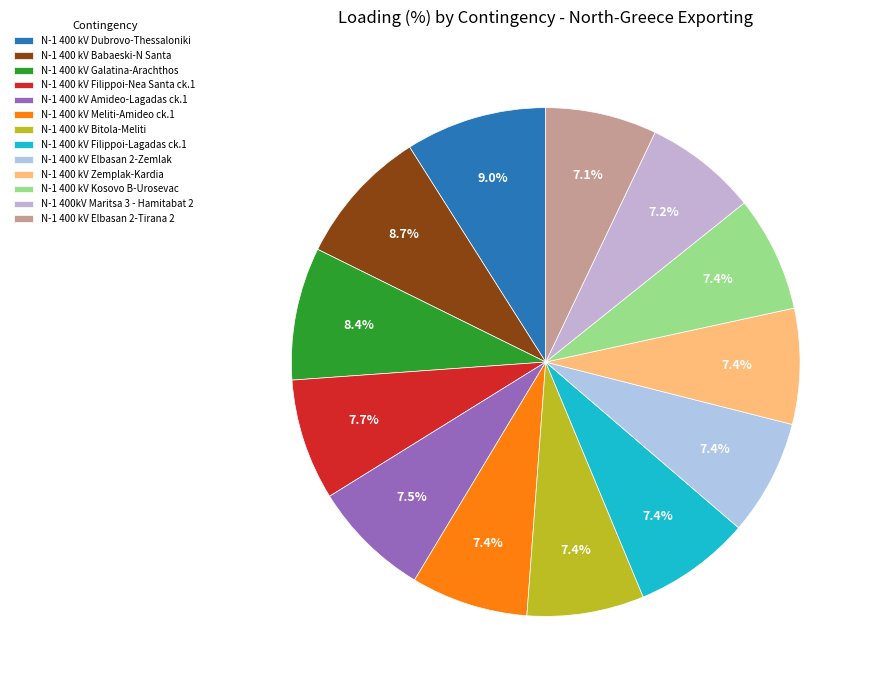

True or false: N-1 400 kV Dubrovo-Thessaloniki accounts for 3% of the total.

False